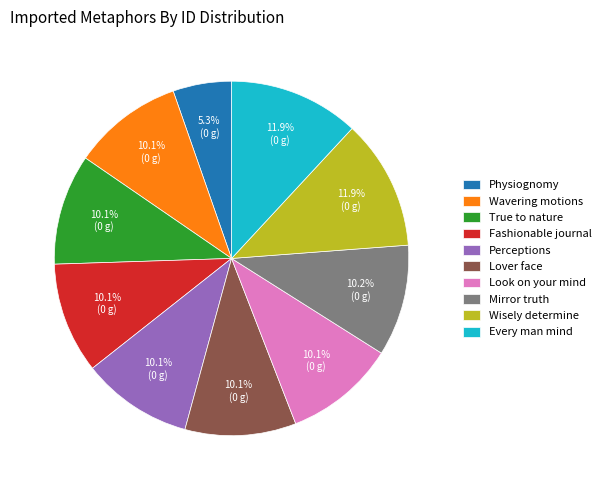

To the nearest percent, what is the average slice percentage?

10%